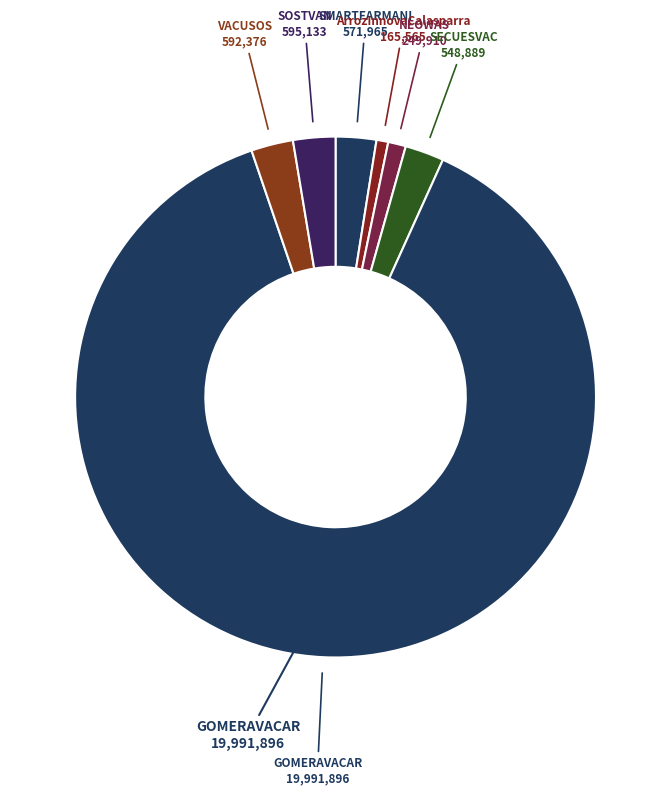

How many slices are in this pie chart?

7